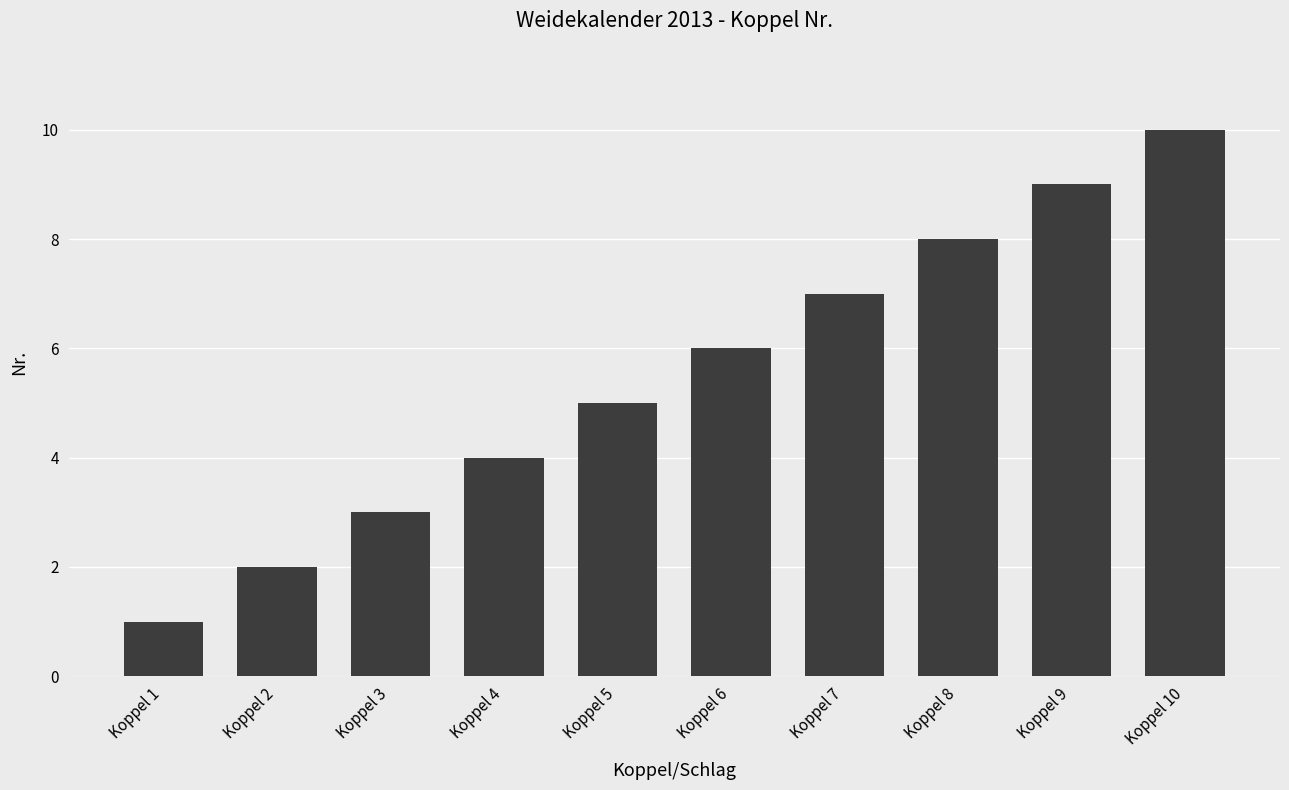

What is the change in value from Koppel 1 to Koppel 5?

+4